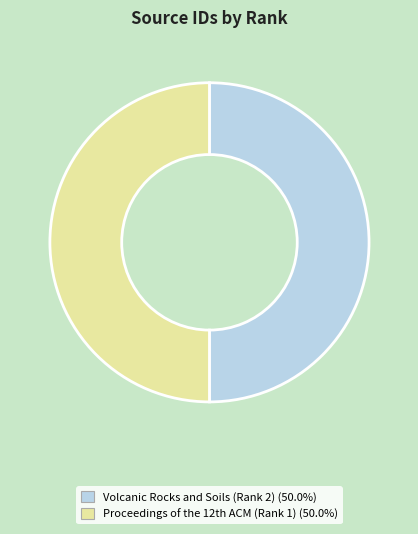

To the nearest percent, what is the average slice percentage?

50%